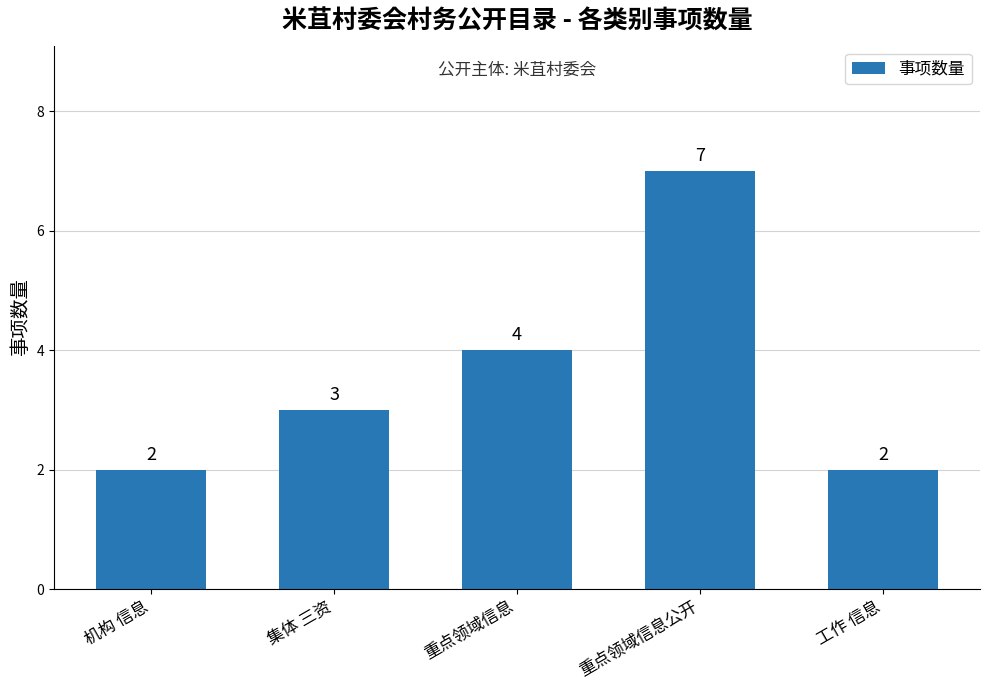

Count the values in the range 2 to 4.

4